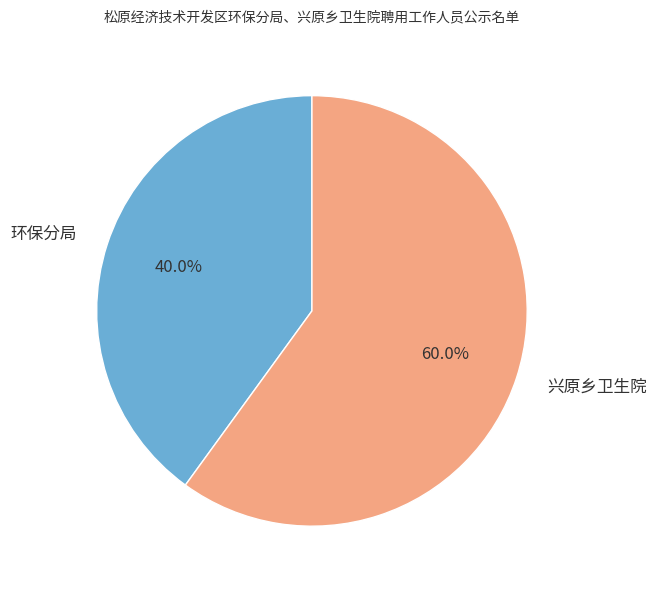

Does 兴原乡卫生院 account for over 50% of the chart?

Yes